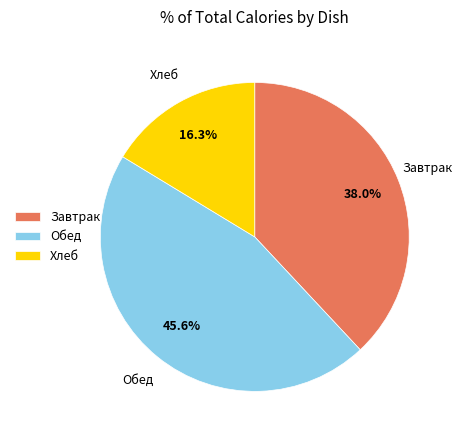

What is the ratio of the value at Завтрак to the value at Хлеб?

2.3